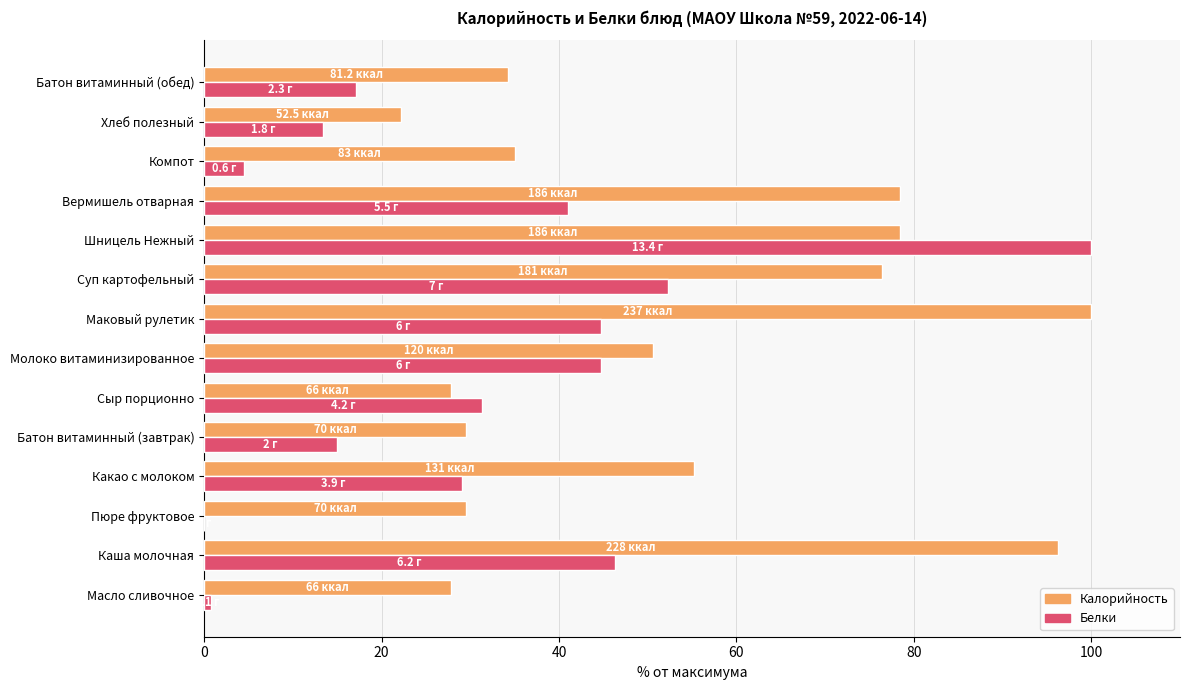

Is the value of Калорийность at Шницель Нежный greater than the value of Белки at Шницель Нежный?

No